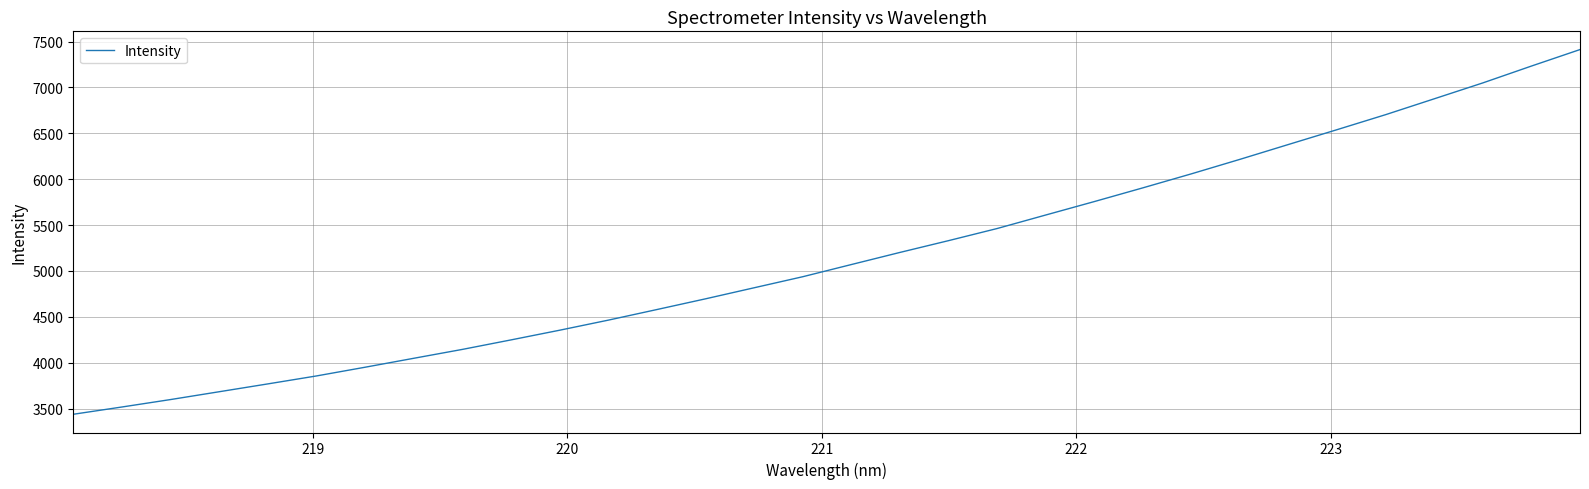

What is the difference between the second highest and second lowest values?

3717.4